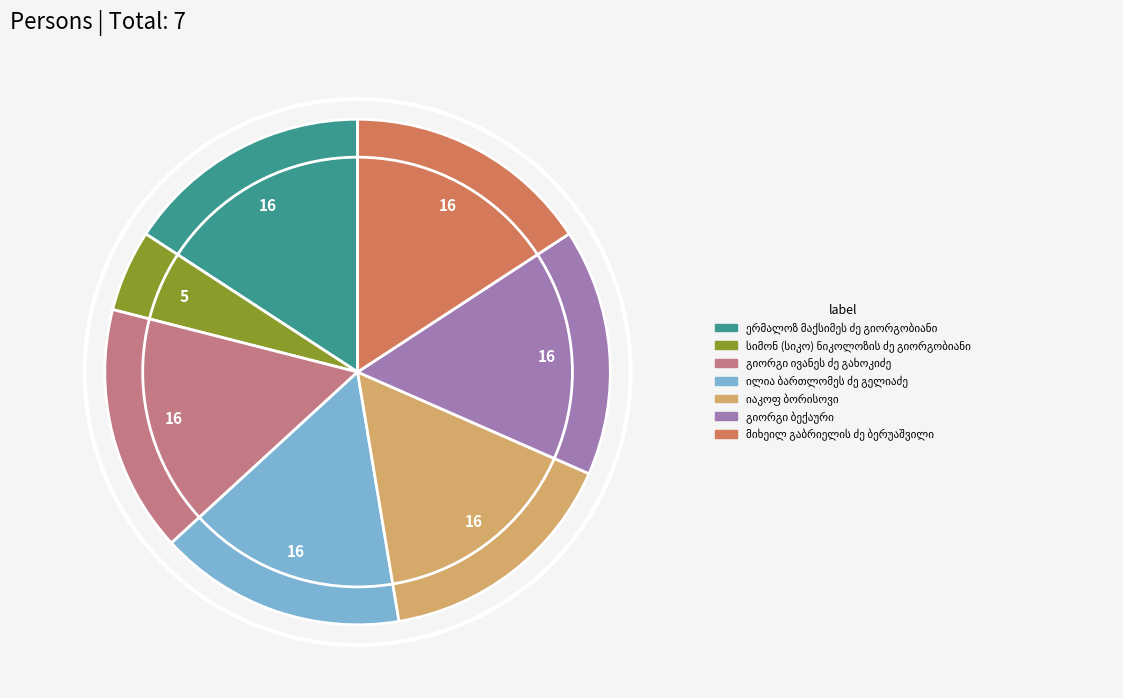

Is there a majority slice in this chart?

No